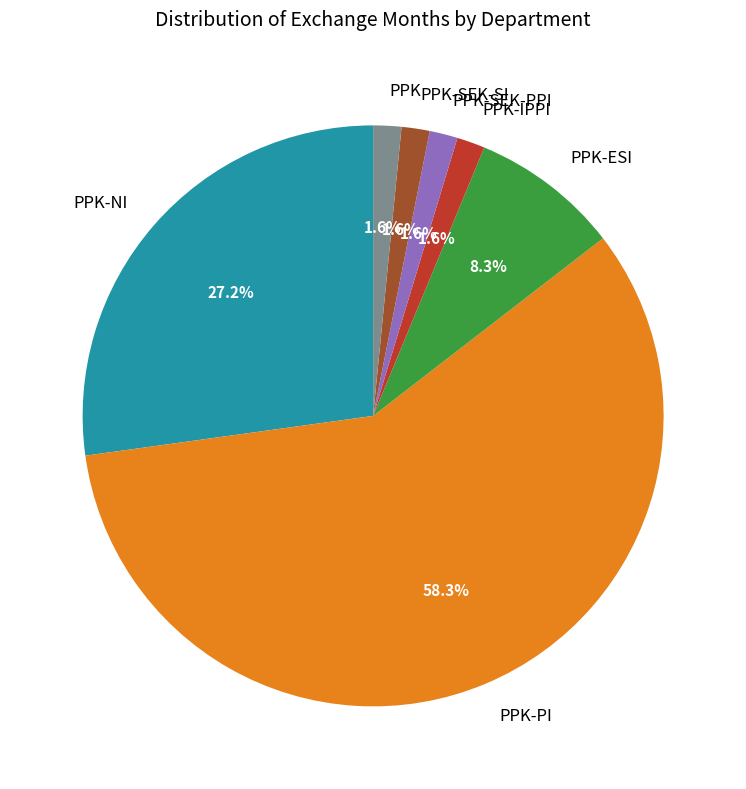

Count the number of slices in the pie.

7